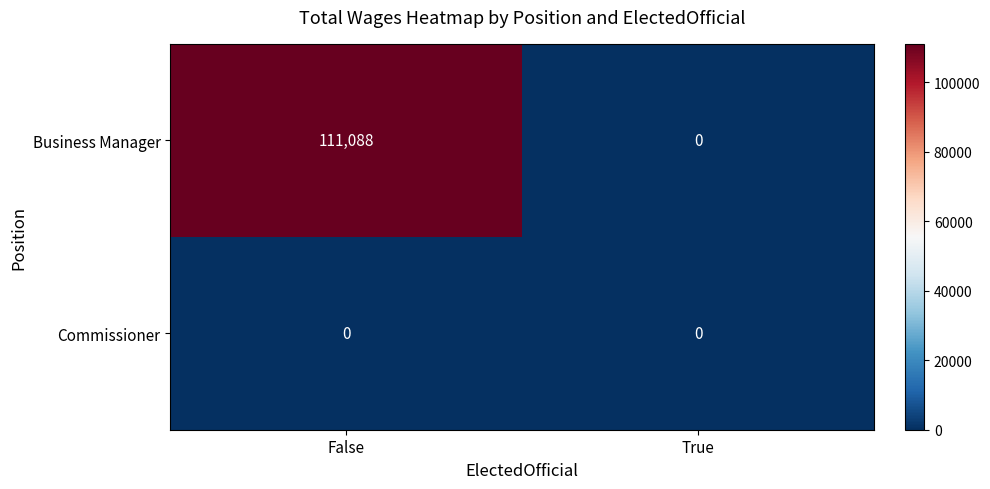

Rank the categories by Business Manager value from highest to lowest.

False, True